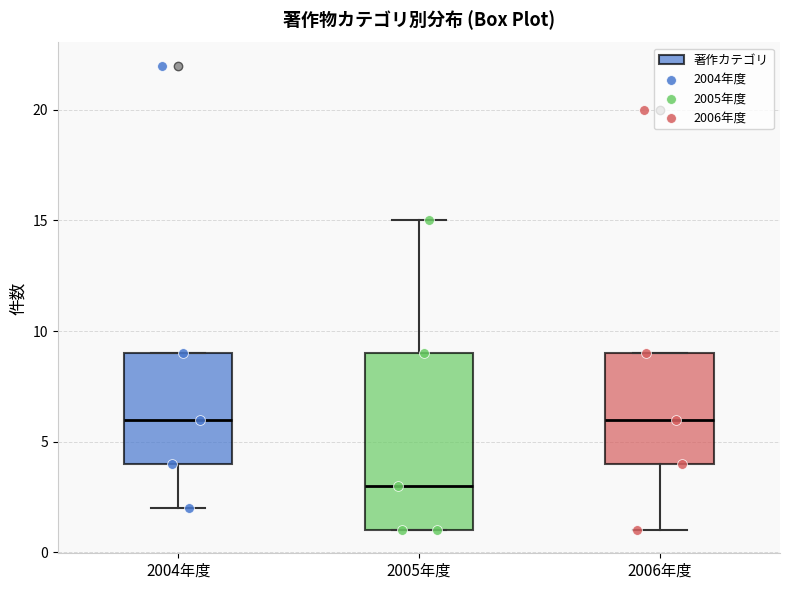

Where does the lower whisker of the box for 2004年度 end on the y-axis? The values are not printed on the chart, so give them approximately, as read against the axis.

2